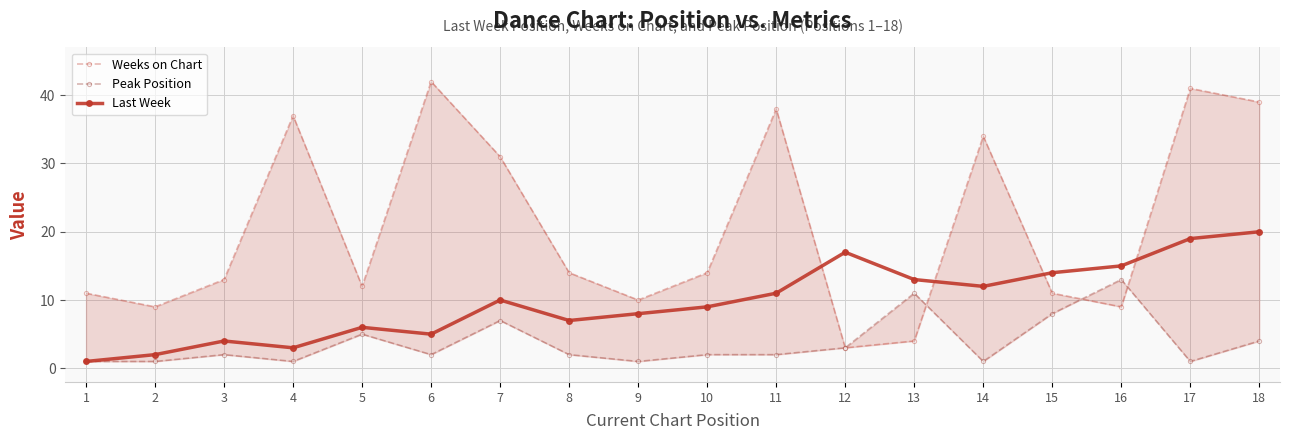

The Peak Position series shows 5 at 7. True or false?

False